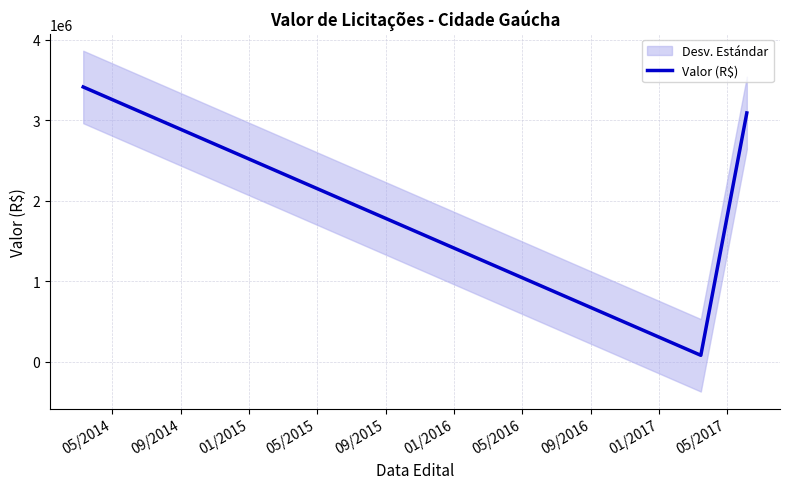

What is the difference between the maximum and minimum values?

3334890.0